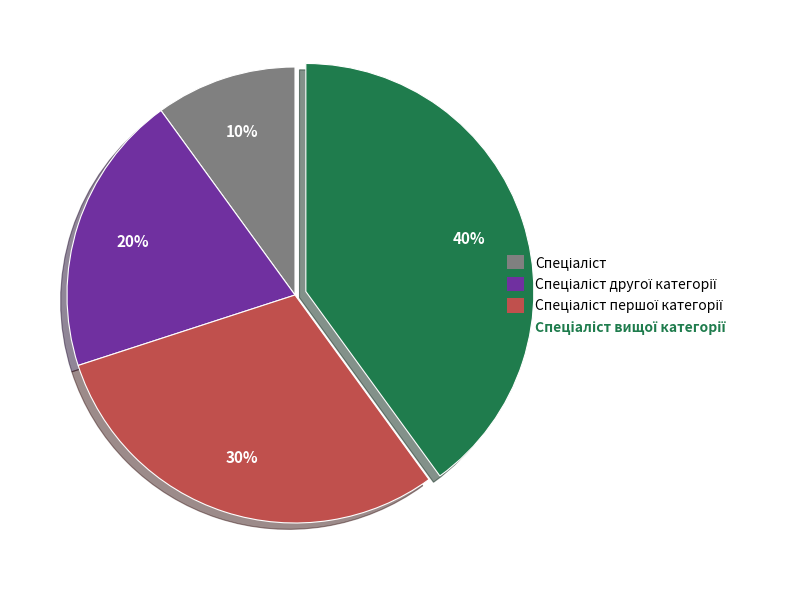

To the nearest percent, what is the average slice percentage?

25%